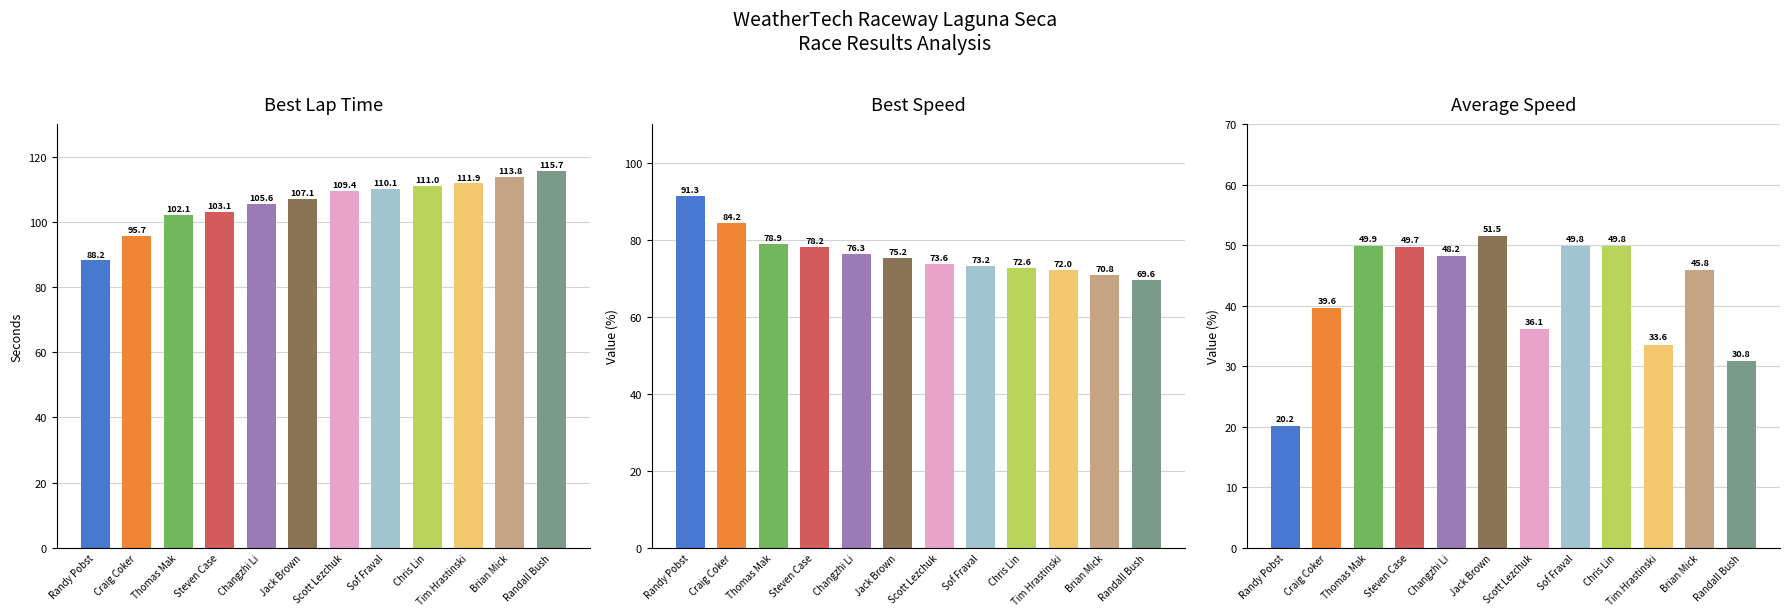

How many categories are shown in the chart?

12